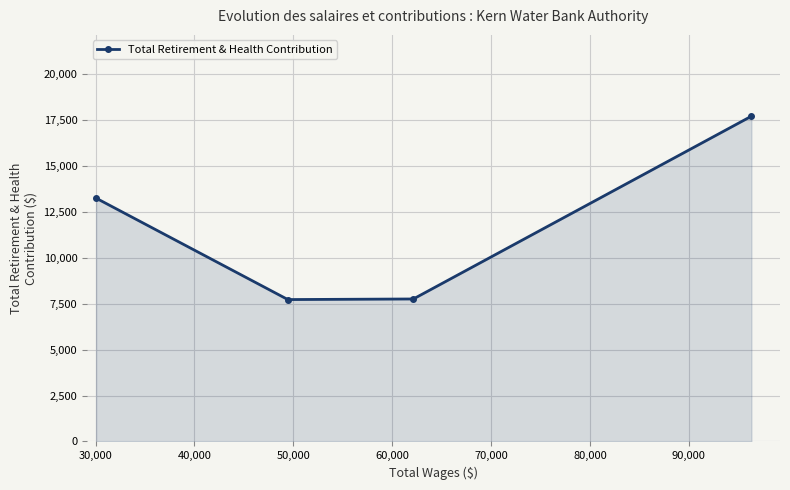

How many interior local valleys (lower than both neighbors) does the data have?

1